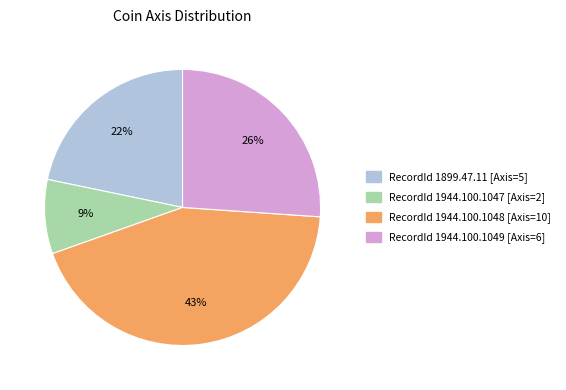

To the nearest percent, what is the average slice percentage?

25%